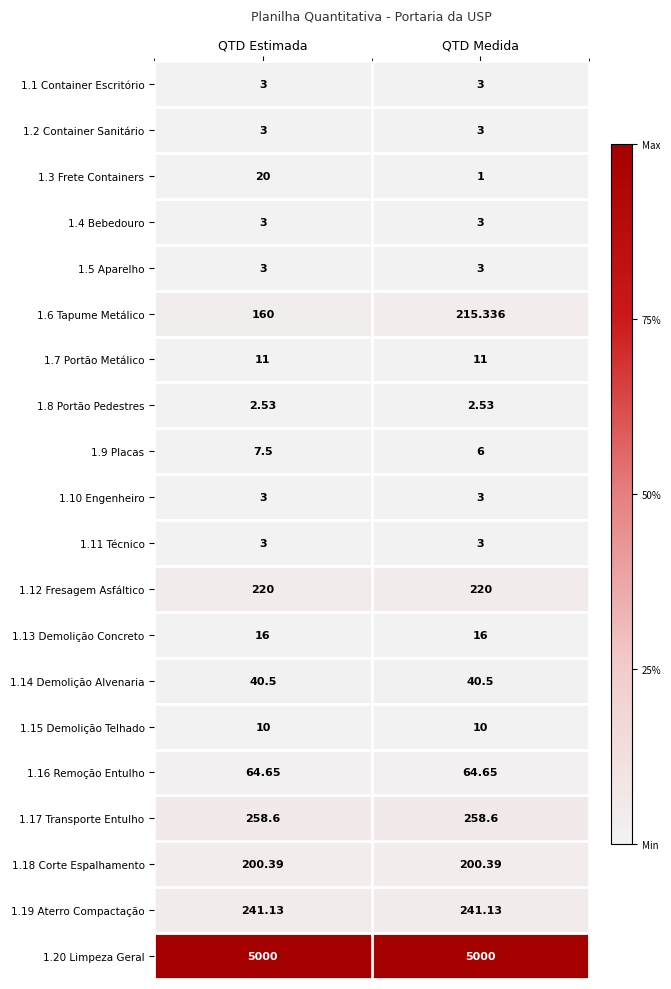

Rank the categories by 1.6 Tapume Metálico value from highest to lowest.

QTD Medida, QTD Estimada